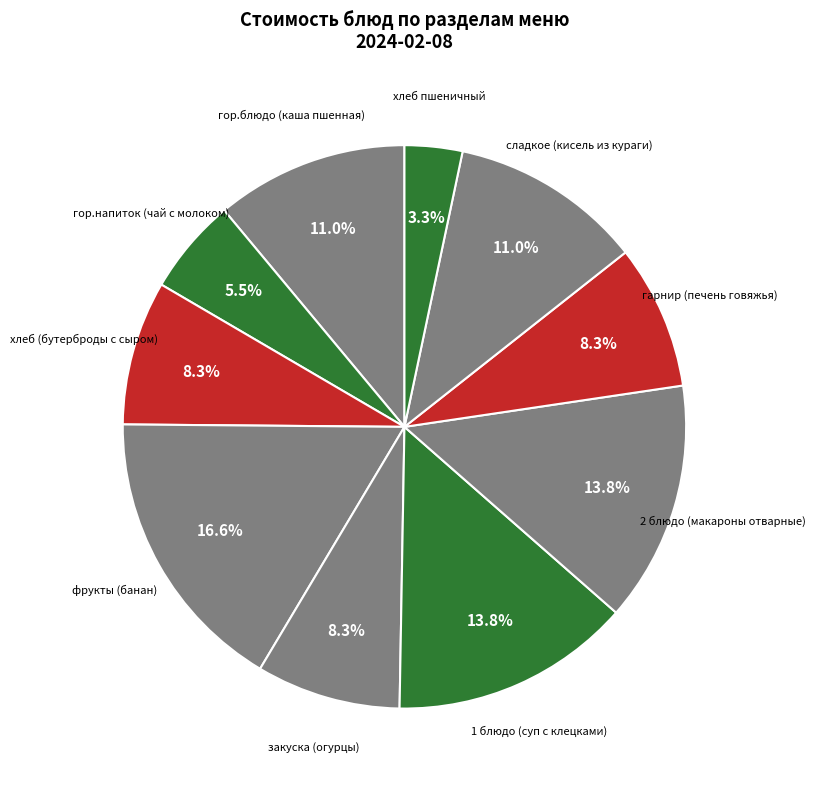

Does any single category account for the majority?

No